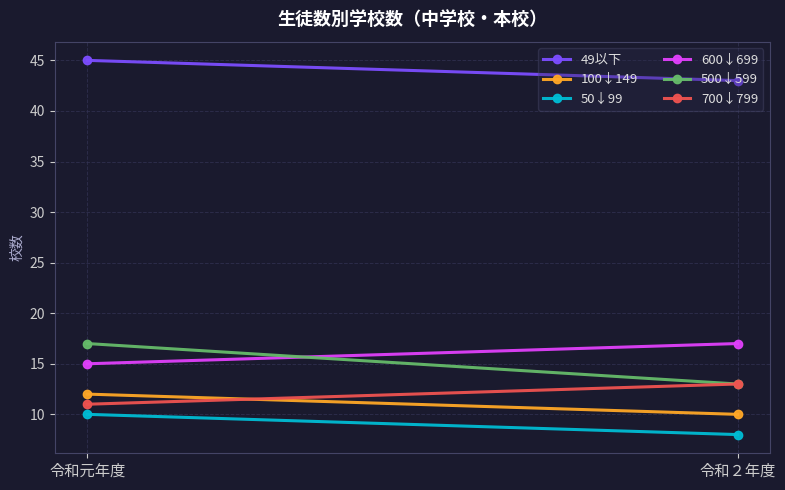

What position from the right is 令和元年度?

2